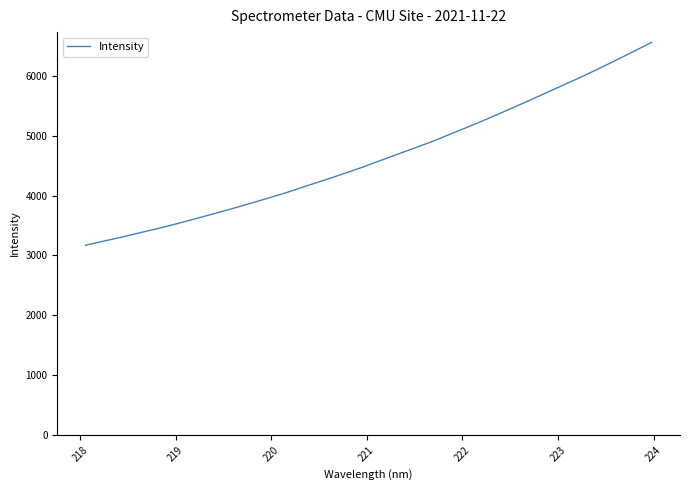

What is the difference between the maximum and minimum values?

3388.1